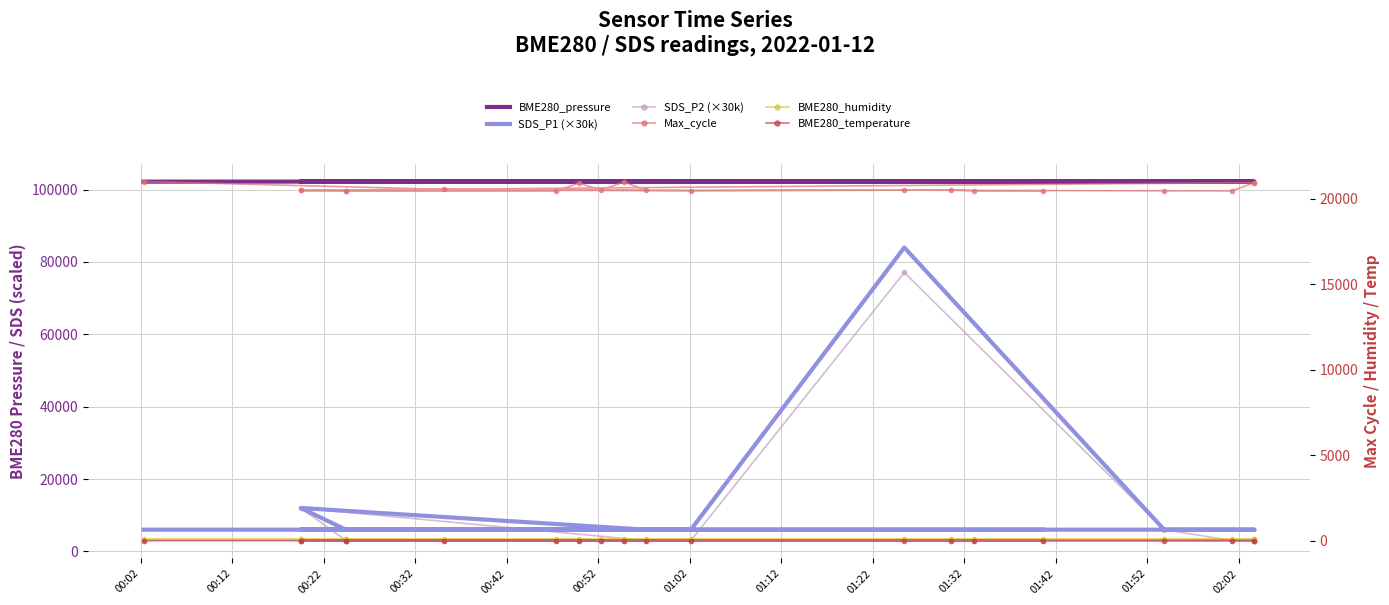

What is the highest value of the SDS_P2 (×30k) series?

77100.0